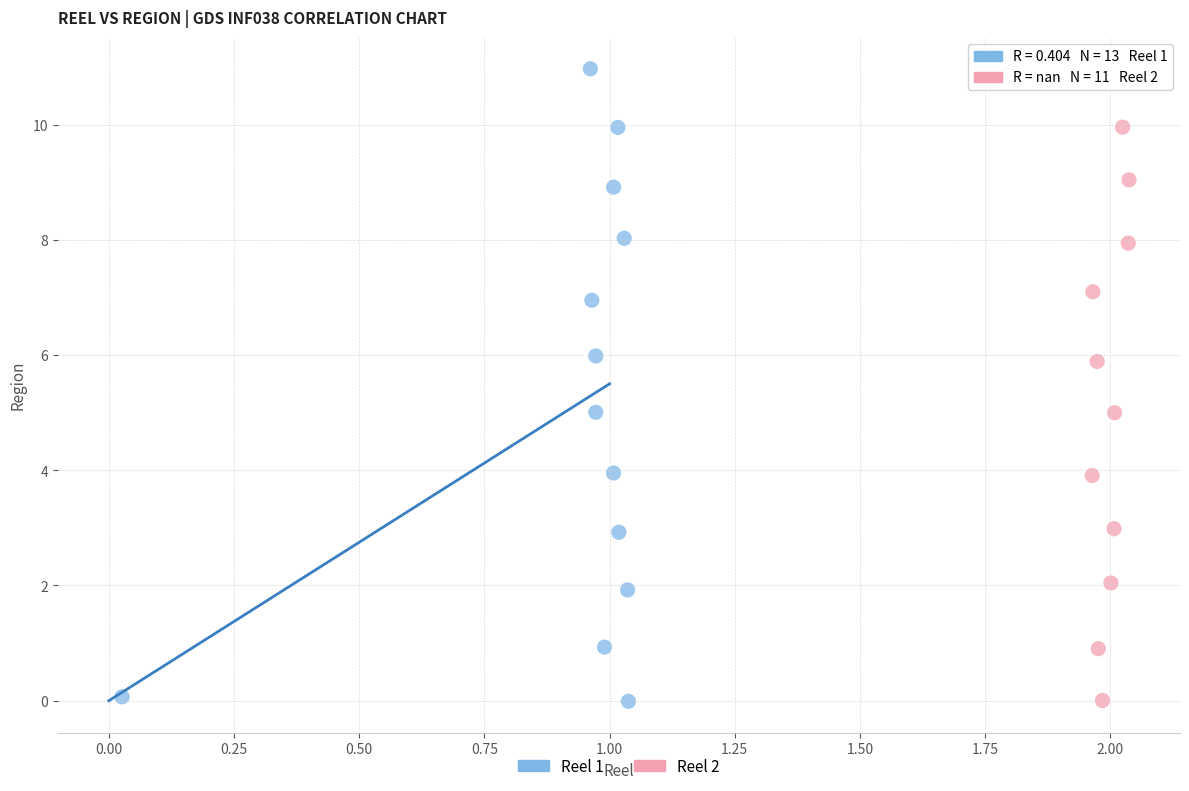

Which series has the largest Y range (max minus min)?

Reel 1